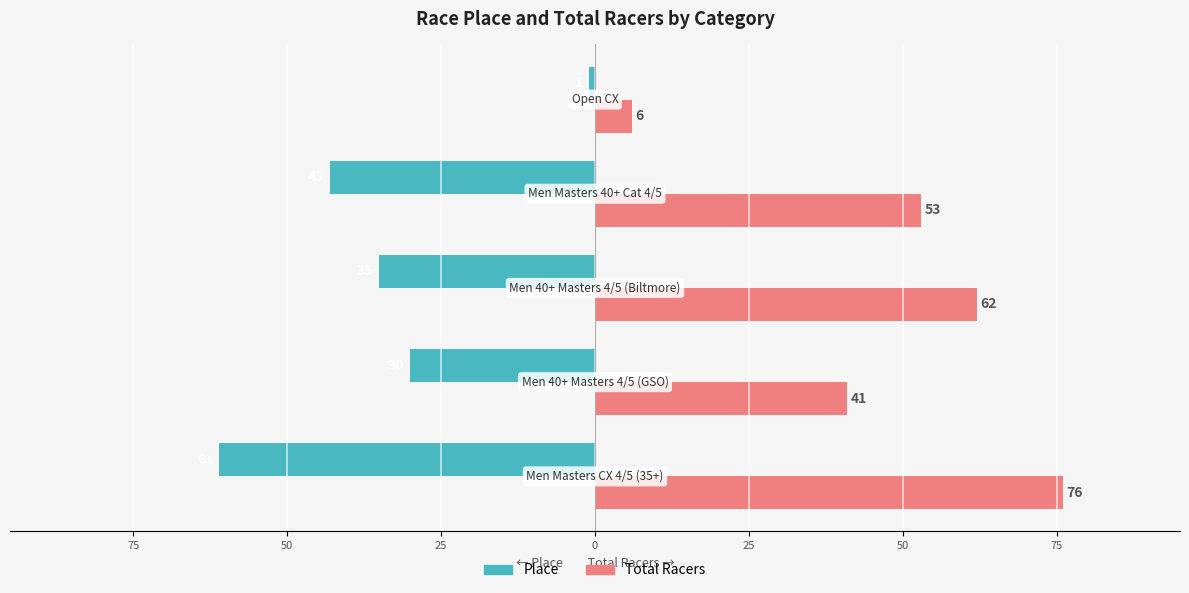

What are all the series names shown in the legend?

Place, Total Racers